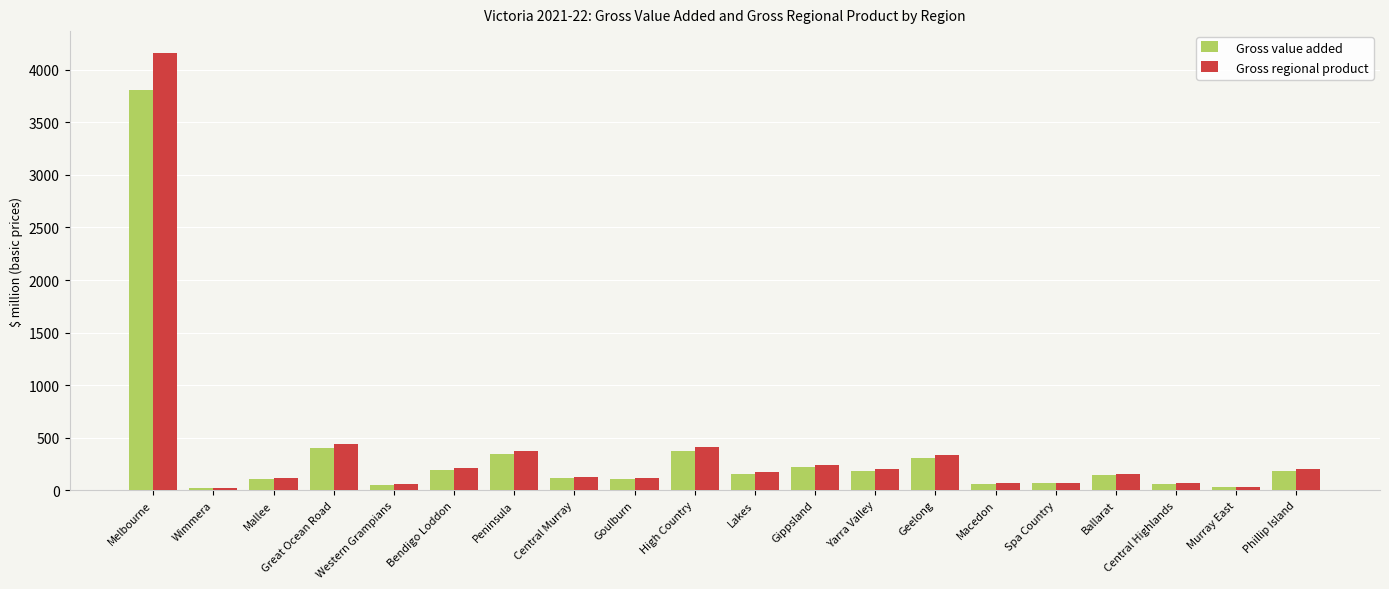

Which series has the largest range (max minus min)?

Gross regional product